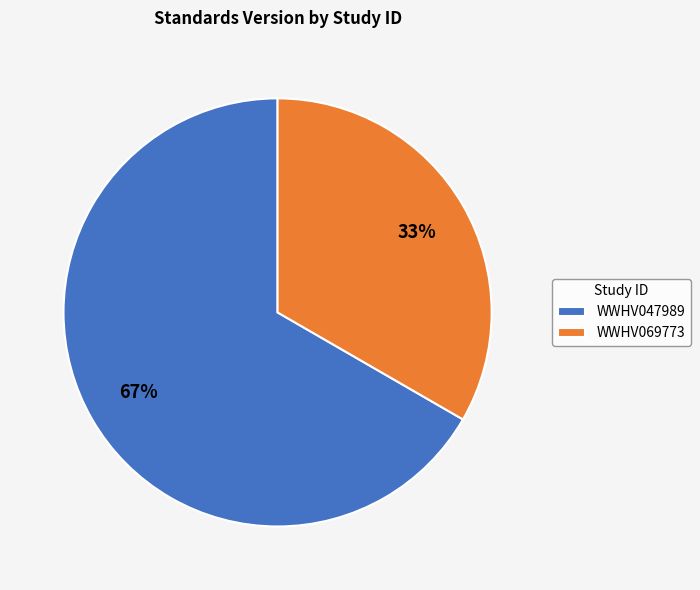

Rank the categories by value from lowest to highest.

WWHV069773, WWHV047989